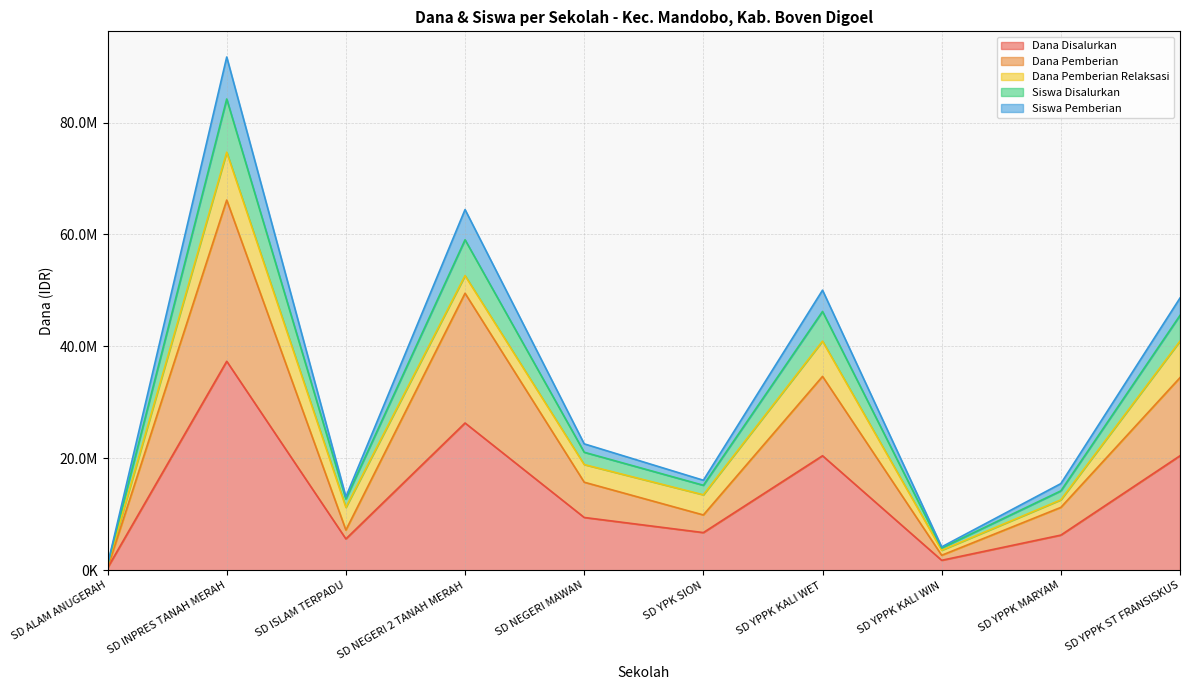

True or false: Siswa Pemberian and Siswa Disalurkan intersect in this chart.

False